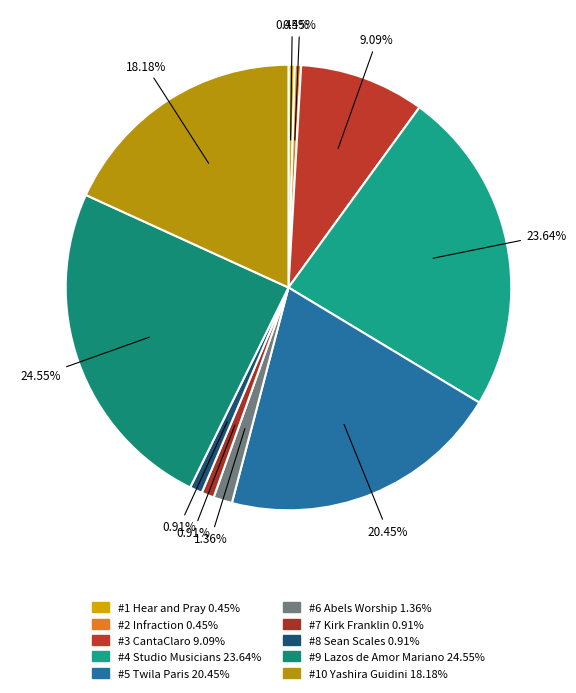

Which category has the smallest portion of the pie?

1